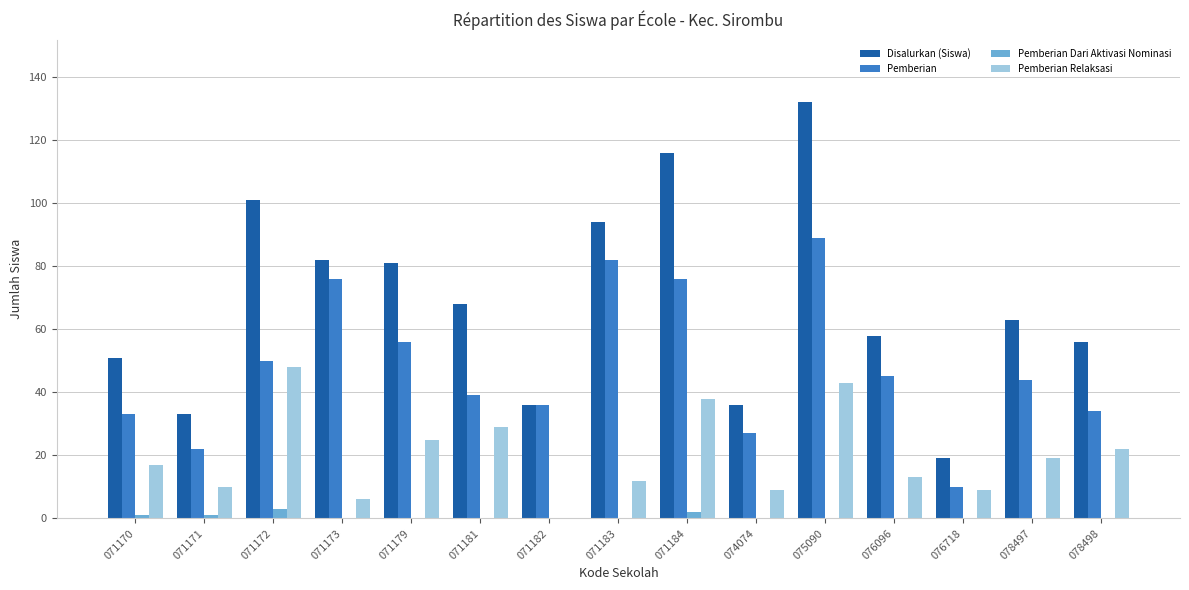

What is the total value across all series at 076096?

116